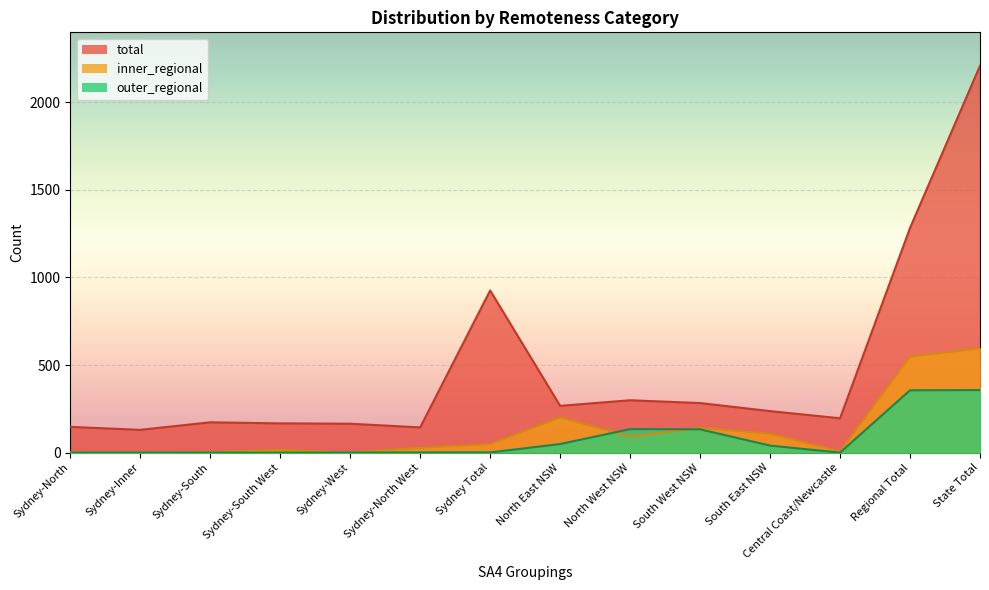

What is the average value of the inner_regional series?

128